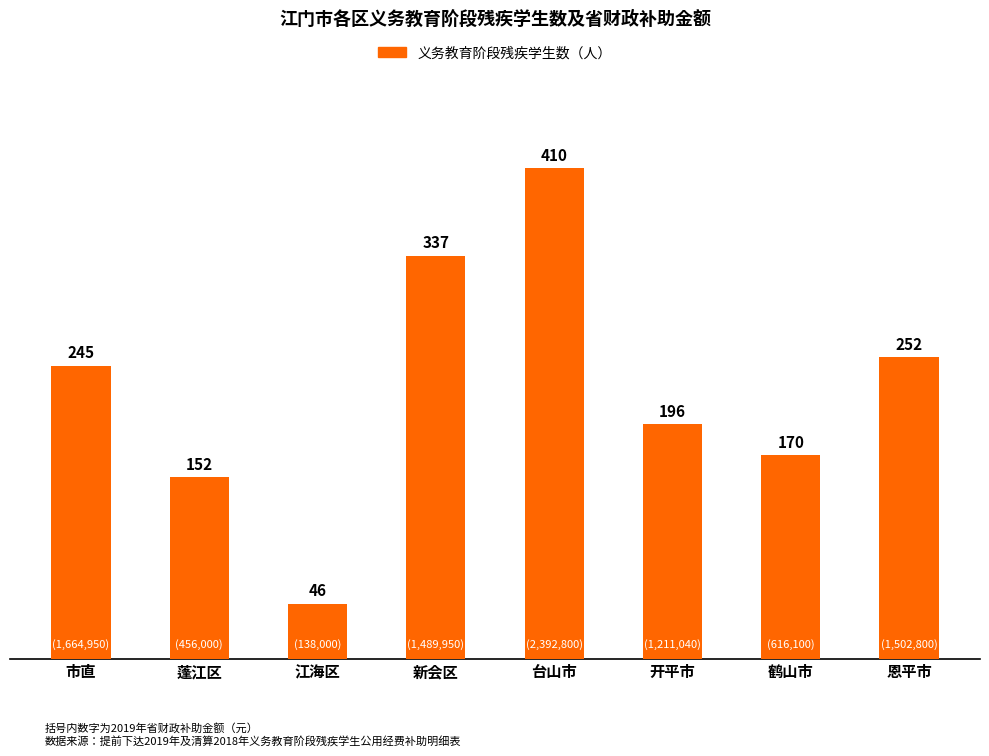

Reading right to left, transcribe all the data shown in this chart.

恩平市=252	鹤山市=170	开平市=196	台山市=410	新会区=337	江海区=46	蓬江区=152	市直=245